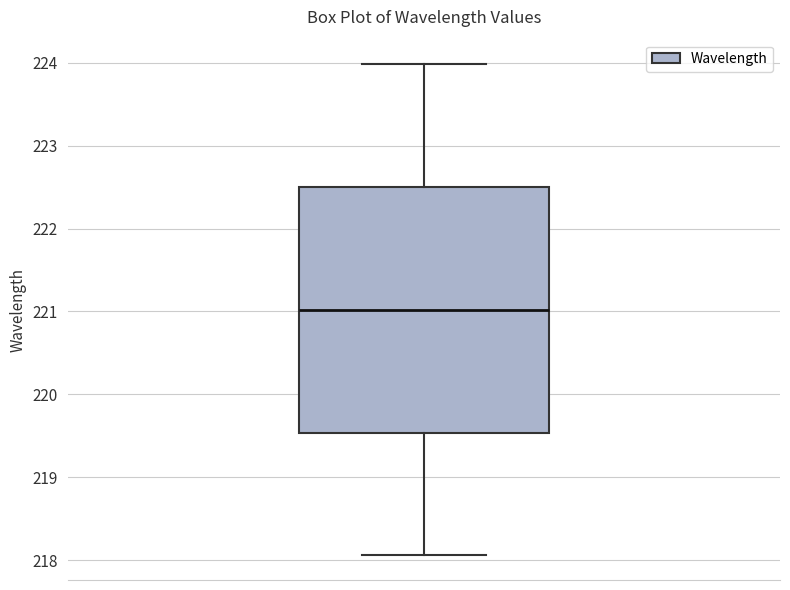

Where does the lower whisker of the box end on the y-axis? The values are not printed on the chart, so give them approximately, as read against the axis.

218.1